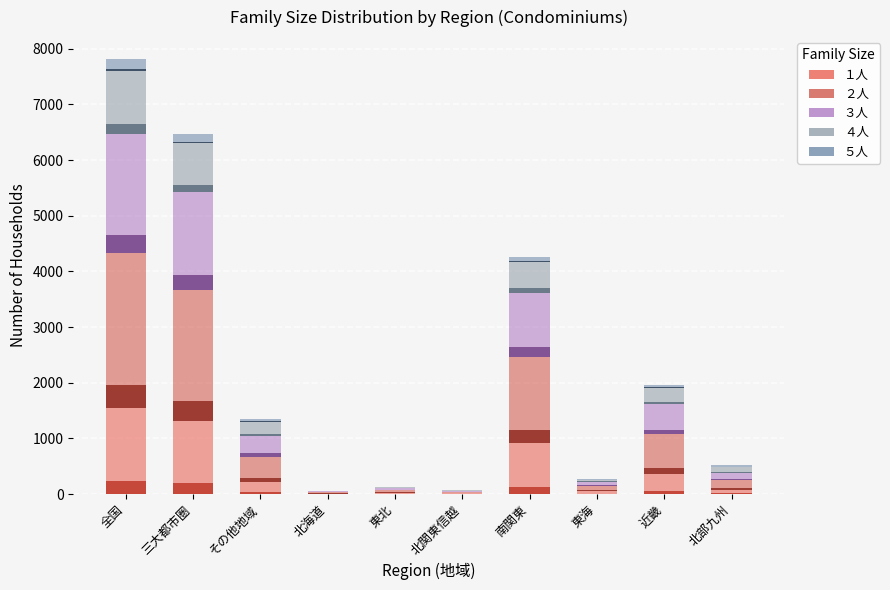

Is the value of ２人 at 近畿 greater than the value of ３人 at 三大都市圏?

No